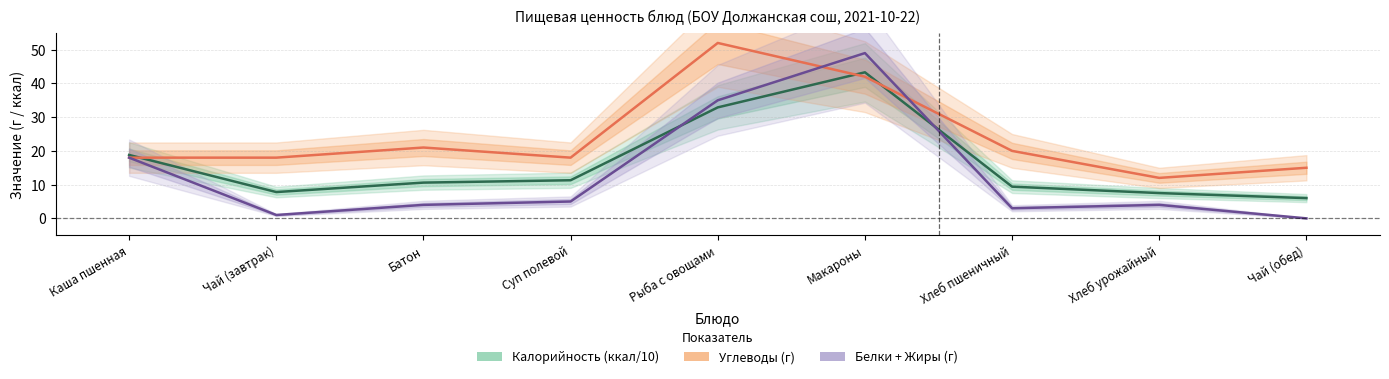

Is the value of Углеводы (г) at Каша пшенная greater than the value of Белки + Жиры (г) at Макароны?

No